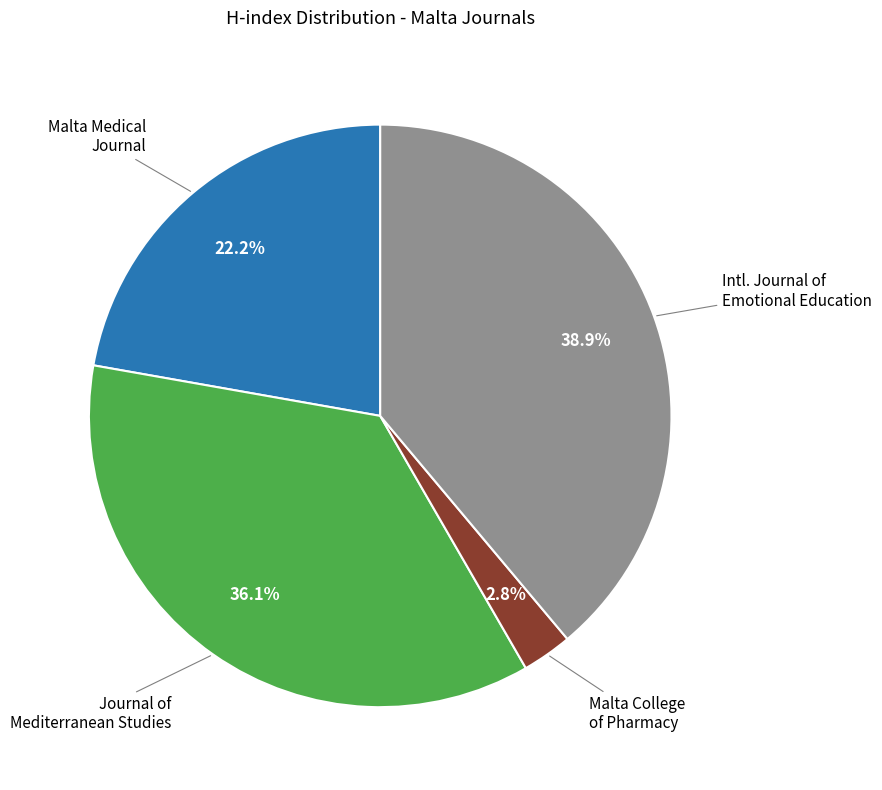

Is there a majority slice in this chart?

No